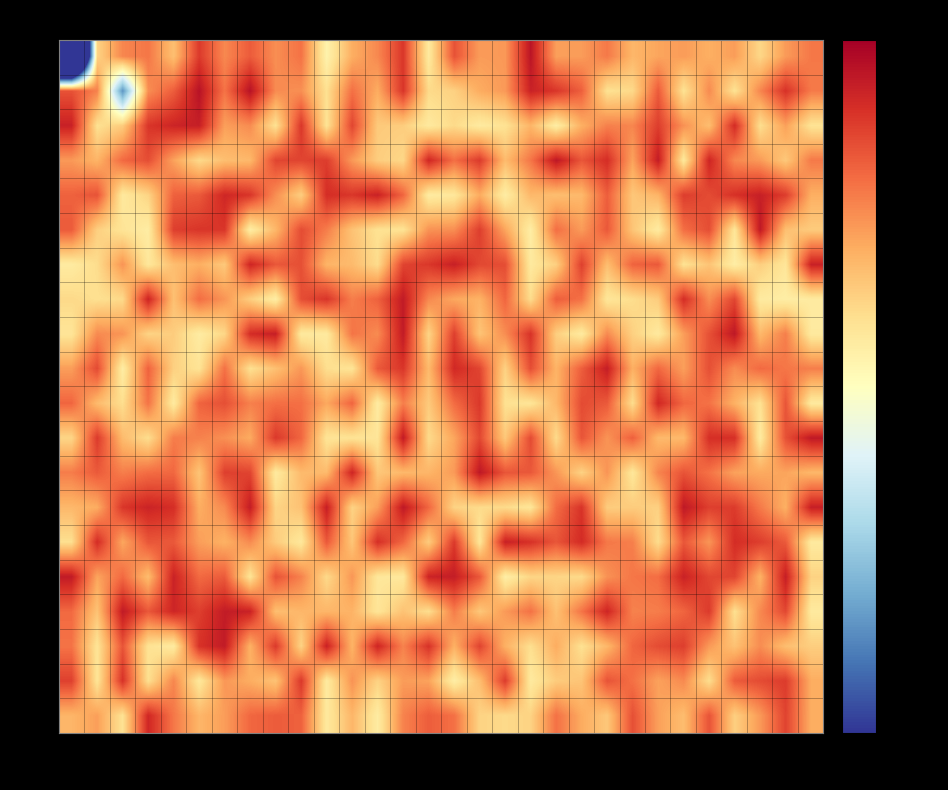

Reading right to left, what are all the values shown in this chart?

0: -128.7	-130.9	-135.3	-131.0	-132.2	-130.9	-131.6	-132.8	-128.8	-131.0	-131.2	-121.8	-130.7	-130.9	-126.3	-137.3	-124.5	-129.7	-132.1	-138.4	-128.4	-130.1	-126.9	-129.7	-124.7	-133.5	-128.6	-129.6	-135.1	-218.8
1: -128.9	-124.1	-129.6	-136.3	-129.9	-136.3	-126.9	-135.5	-136.2	-127.2	-124.4	-122.9	-130.8	-132.0	-134.9	-135.6	-124.4	-132.0	-128.2	-136.1	-130.2	-129.9	-121.6	-128.4	-121.6	-127.0	-130.1	-153.7	-129.3	-126.3
2: -136.4	-131.2	-136.0	-123.7	-133.3	-130.3	-125.0	-129.6	-129.3	-132.2	-137.8	-132.7	-136.3	-137.4	-135.5	-137.2	-134.5	-134.3	-125.5	-136.4	-124.5	-136.2	-130.0	-131.2	-122.6	-123.1	-124.4	-134.4	-136.2	-122.8
3: -128.8	-134.1	-130.8	-129.7	-123.2	-137.0	-122.4	-131.4	-123.8	-126.6	-122.0	-128.6	-133.1	-124.7	-128.1	-123.3	-135.4	-134.5	-130.7	-124.9	-125.4	-125.4	-132.9	-133.4	-135.5	-131.3	-126.0	-127.8	-132.6	-130.8
4: -132.2	-124.9	-122.7	-124.1	-125.9	-124.9	-132.6	-134.0	-127.1	-132.9	-133.4	-132.9	-137.7	-132.0	-137.0	-137.5	-127.5	-122.9	-124.5	-123.8	-134.6	-130.1	-124.4	-123.3	-126.8	-127.3	-135.1	-137.2	-126.3	-127.3
5: -134.4	-133.5	-122.1	-136.8	-126.0	-128.1	-137.5	-133.9	-126.7	-130.9	-128.1	-137.8	-131.5	-125.0	-130.1	-130.4	-136.4	-136.3	-133.7	-129.0	-125.9	-132.8	-137.8	-124.4	-124.4	-125.0	-137.7	-136.6	-134.7	-126.9
6: -122.8	-136.8	-134.6	-137.8	-133.8	-136.3	-126.7	-127.4	-133.3	-125.1	-134.7	-137.3	-126.0	-125.7	-122.8	-124.5	-125.4	-135.7	-133.1	-132.6	-126.1	-126.6	-123.2	-134.2	-132.1	-133.3	-137.0	-130.5	-135.8	-137.5
7: -137.5	-137.8	-137.4	-125.5	-130.1	-123.8	-134.4	-135.8	-136.8	-128.3	-127.0	-135.8	-127.6	-132.5	-131.7	-129.7	-122.3	-127.3	-129.1	-124.3	-126.0	-137.8	-134.6	-130.5	-128.0	-133.5	-123.0	-135.5	-136.1	-135.5
8: -137.3	-129.2	-132.9	-122.0	-126.2	-131.1	-137.3	-134.8	-129.8	-137.3	-134.6	-124.2	-130.0	-133.8	-125.1	-135.1	-122.3	-129.9	-128.5	-137.3	-137.3	-122.7	-123.7	-135.3	-137.6	-134.5	-135.0	-130.5	-129.9	-136.7
9: -129.1	-128.6	-127.8	-129.9	-126.1	-131.1	-127.7	-132.2	-122.6	-127.1	-132.5	-126.0	-134.9	-125.4	-123.5	-133.0	-124.4	-126.8	-136.6	-135.9	-130.7	-133.5	-136.1	-128.3	-136.5	-134.8	-127.3	-137.7	-125.8	-131.1
10: -137.3	-126.5	-136.2	-132.4	-128.4	-127.6	-123.4	-135.8	-126.8	-125.9	-132.8	-136.7	-136.2	-124.6	-128.0	-134.3	-129.1	-137.6	-127.5	-131.7	-128.2	-128.2	-129.2	-126.1	-127.5	-137.4	-128.4	-135.9	-133.1	-127.5
11: -122.2	-126.2	-137.4	-124.0	-123.9	-132.9	-133.0	-127.2	-130.5	-126.5	-135.6	-125.8	-134.1	-125.6	-131.6	-135.6	-122.3	-136.7	-136.5	-136.6	-127.6	-124.6	-131.9	-130.2	-129.3	-129.0	-135.9	-133.1	-124.7	-135.2
12: -132.8	-131.5	-131.8	-131.3	-128.3	-126.4	-129.5	-136.9	-130.5	-134.9	-130.6	-126.7	-126.5	-122.1	-130.8	-132.7	-132.9	-134.1	-123.1	-133.1	-133.0	-137.3	-125.4	-125.1	-133.9	-127.7	-128.0	-129.1	-126.8	-129.0
13: -122.6	-132.2	-128.8	-124.8	-125.1	-122.1	-134.8	-134.4	-134.4	-124.3	-128.0	-136.8	-135.6	-135.6	-135.0	-127.6	-122.1	-131.1	-135.0	-122.6	-133.6	-135.1	-122.5	-129.8	-132.1	-123.9	-123.1	-124.5	-132.0	-132.9
14: -137.3	-126.8	-125.0	-123.8	-130.5	-126.6	-135.8	-129.2	-128.7	-123.7	-126.5	-124.1	-122.8	-136.8	-124.7	-134.4	-127.6	-123.9	-134.0	-126.7	-137.0	-134.4	-129.8	-132.4	-131.1	-126.8	-126.6	-131.7	-123.7	-136.0
15: -134.9	-122.6	-132.4	-125.4	-125.6	-122.9	-128.0	-128.6	-130.3	-135.6	-135.2	-135.2	-137.9	-126.6	-122.5	-123.1	-137.0	-136.9	-130.6	-135.5	-129.3	-126.3	-136.6	-126.9	-127.8	-122.9	-133.2	-127.8	-131.5	-122.2
16: -137.3	-125.6	-129.8	-136.1	-124.7	-127.5	-129.1	-129.3	-123.2	-128.5	-133.6	-128.3	-130.8	-134.1	-129.0	-135.9	-133.7	-136.7	-132.5	-132.7	-132.7	-133.4	-122.9	-122.4	-125.0	-123.2	-126.6	-122.3	-133.7	-127.8
17: -134.6	-133.3	-130.0	-133.7	-130.8	-125.0	-125.9	-127.6	-132.8	-136.2	-132.0	-136.0	-132.3	-125.3	-132.3	-124.1	-129.4	-123.1	-132.5	-122.8	-135.0	-124.6	-132.4	-122.3	-124.2	-137.4	-136.4	-126.4	-136.6	-128.4
18: -132.0	-124.8	-125.9	-126.9	-135.9	-129.8	-131.3	-128.2	-126.4	-133.8	-134.4	-137.3	-124.9	-133.3	-137.9	-131.4	-131.0	-135.0	-130.4	-137.4	-124.6	-133.7	-132.1	-130.7	-137.0	-129.6	-136.1	-124.1	-136.6	-125.2
19: -132.1	-125.3	-130.8	-134.7	-126.4	-133.3	-131.2	-126.2	-134.1	-132.0	-128.3	-135.0	-135.5	-135.0	-128.2	-127.0	-129.4	-137.6	-132.7	-137.2	-127.3	-127.0	-127.7	-131.0	-132.7	-128.7	-123.3	-136.3	-131.1	-132.7